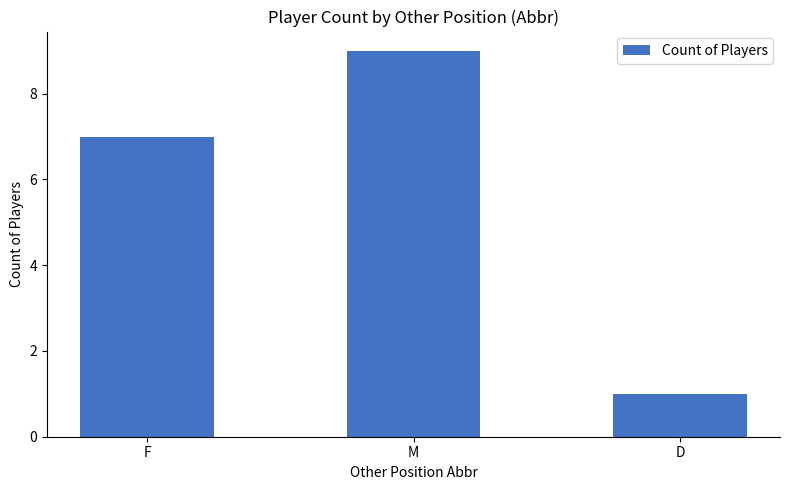

Reading left to right, extract all data points from this chart.

F=7	M=9	D=1